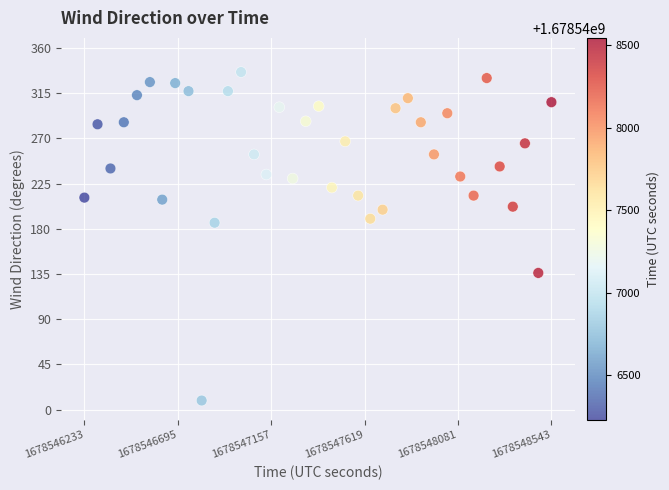

What is the range of Y values (max minus min)?

327